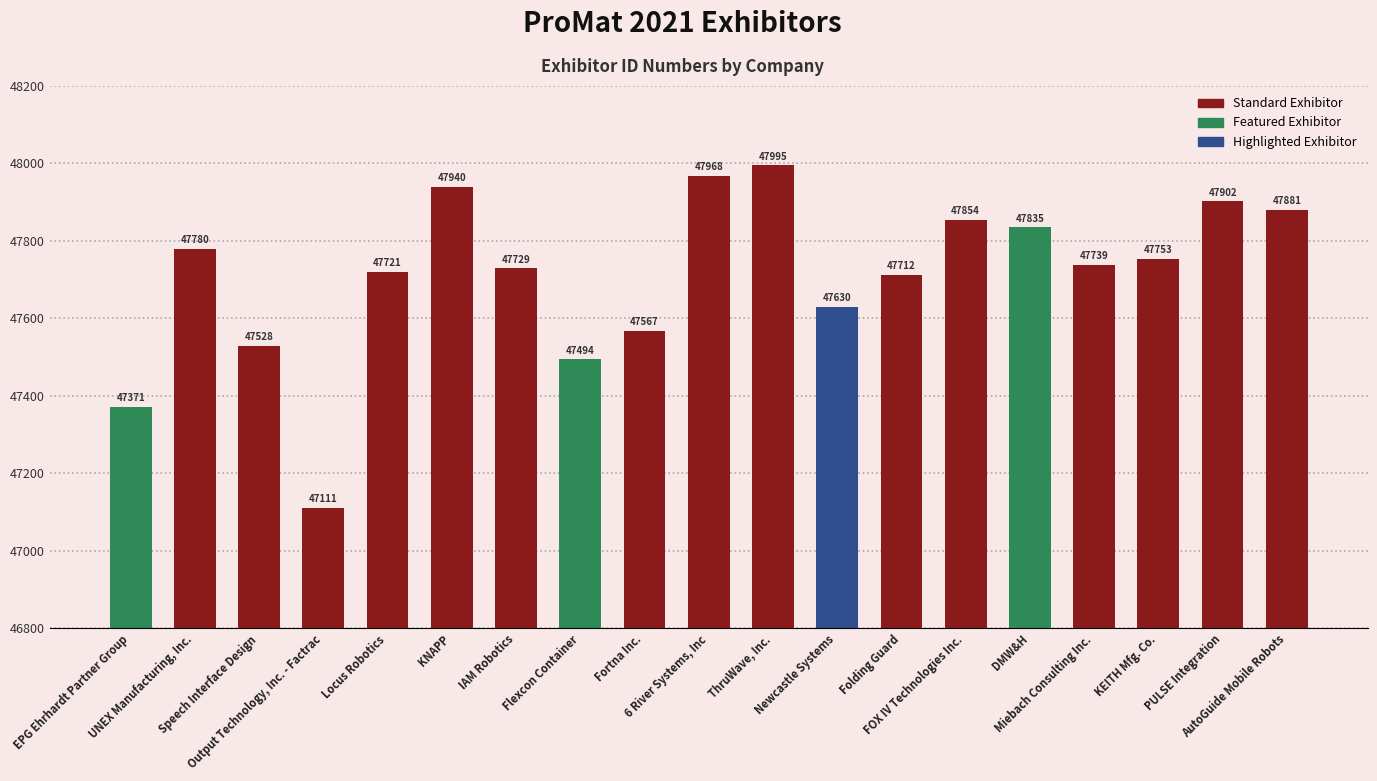

True or false: the data shows 47753 at KEITH Mfg. Co..

True